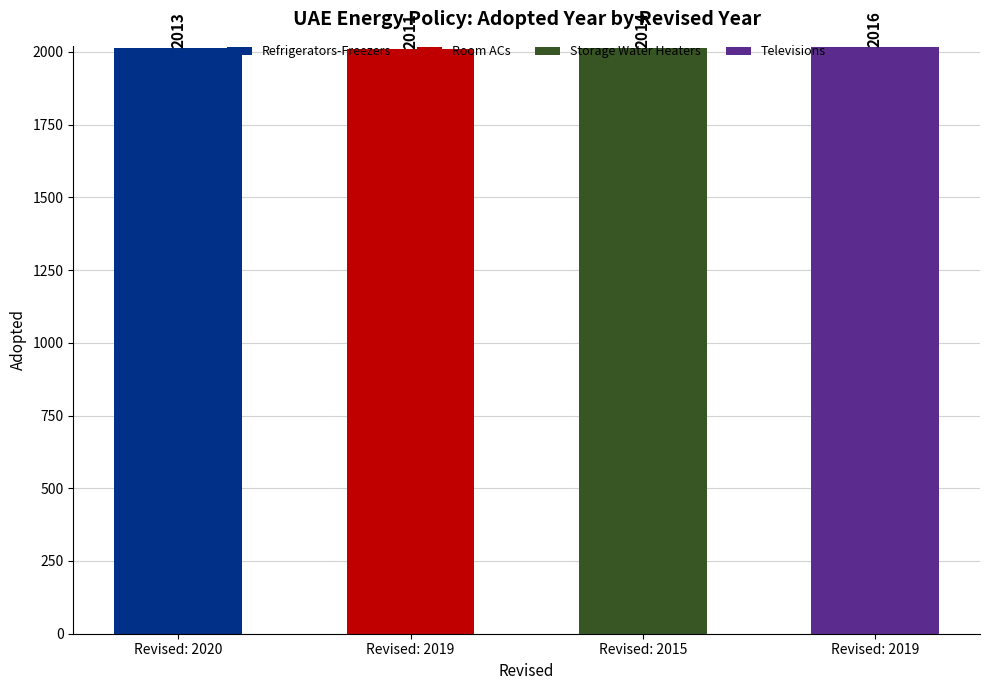

List the labels in order of value, smallest first.

Revised: 2019, Revised: 2020, Revised: 2015, Revised: 2019